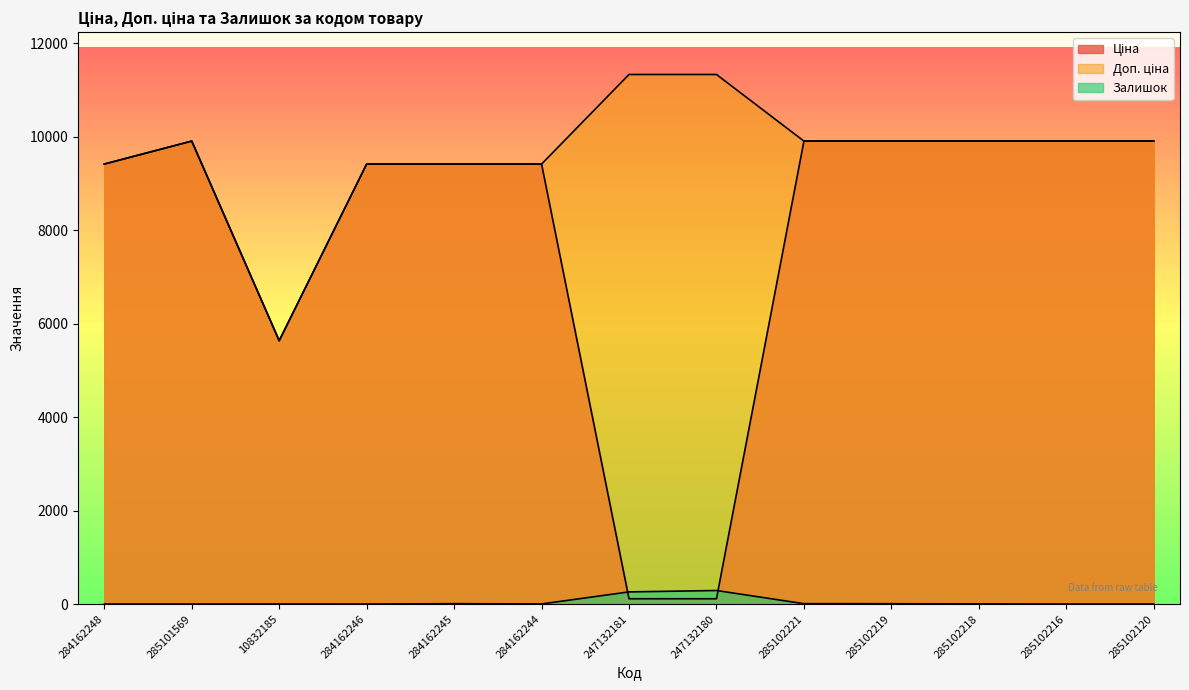

At which category is the sum across all series the highest?

285102221